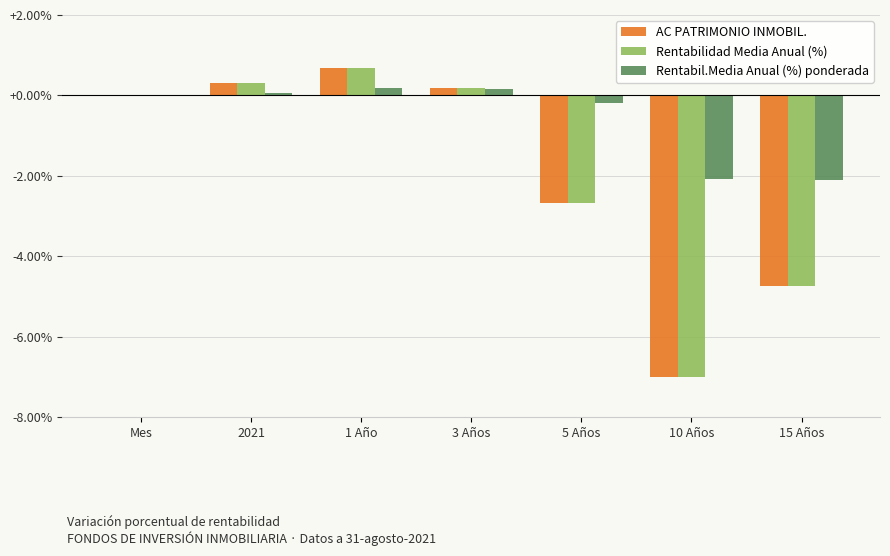

Is it true that Rentabil.Media Anual (%) ponderada equals -2.1 at 15 Años?

True